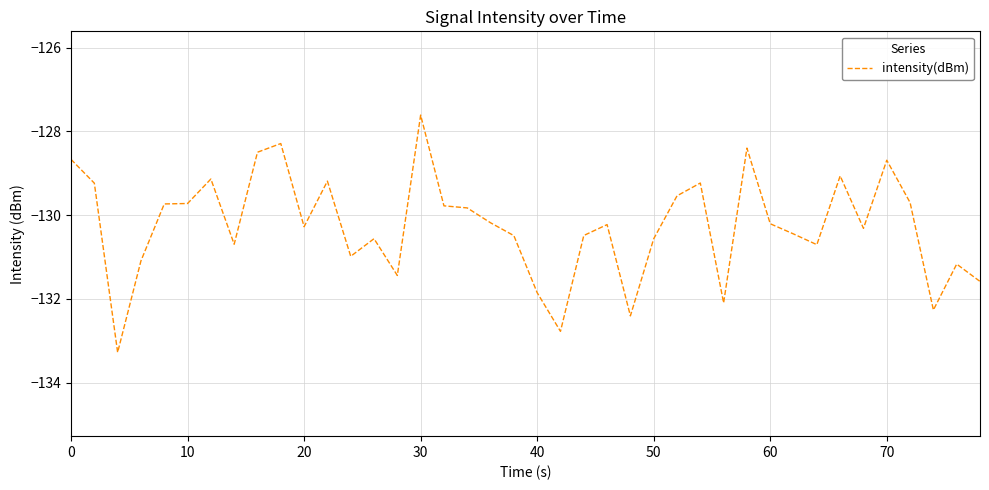

What is the smallest value displayed?

-133.3